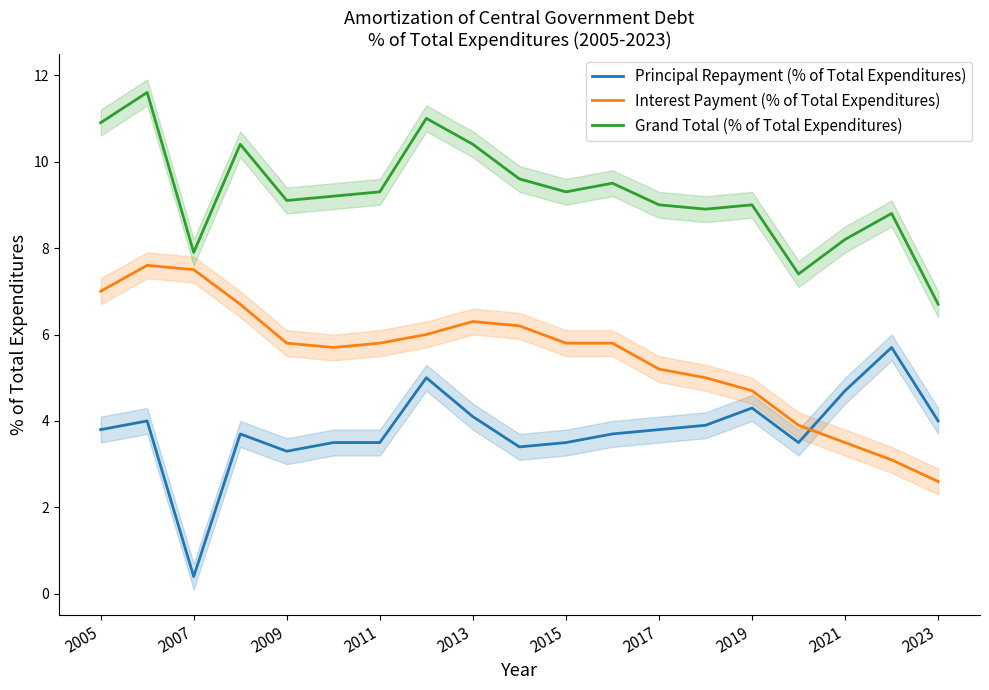

True or false: Principal Repayment (% of Total Expenditures) and Grand Total (% of Total Expenditures) intersect in this chart.

False